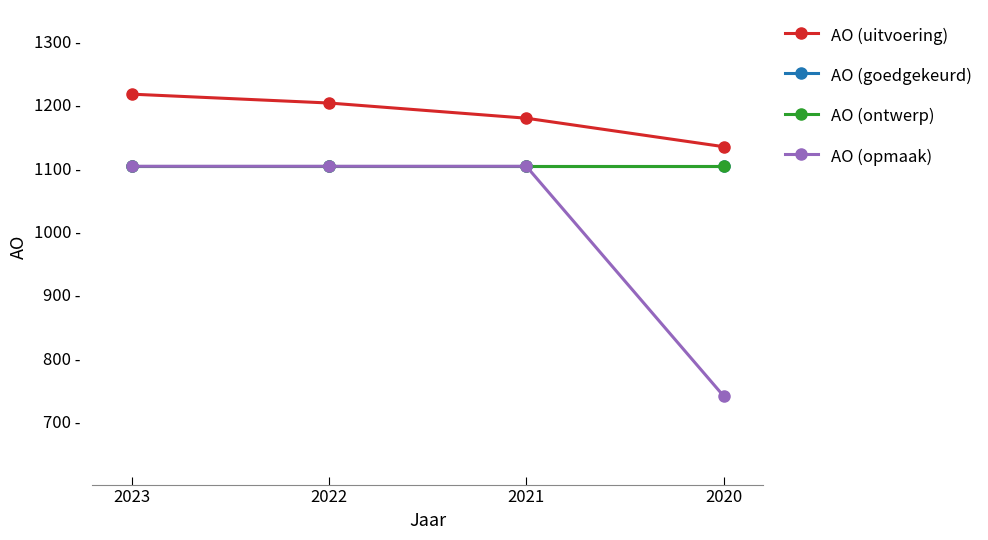

List the labels in order of AO (goedgekeurd) value, largest first.

2023, 2022, 2021, 2020